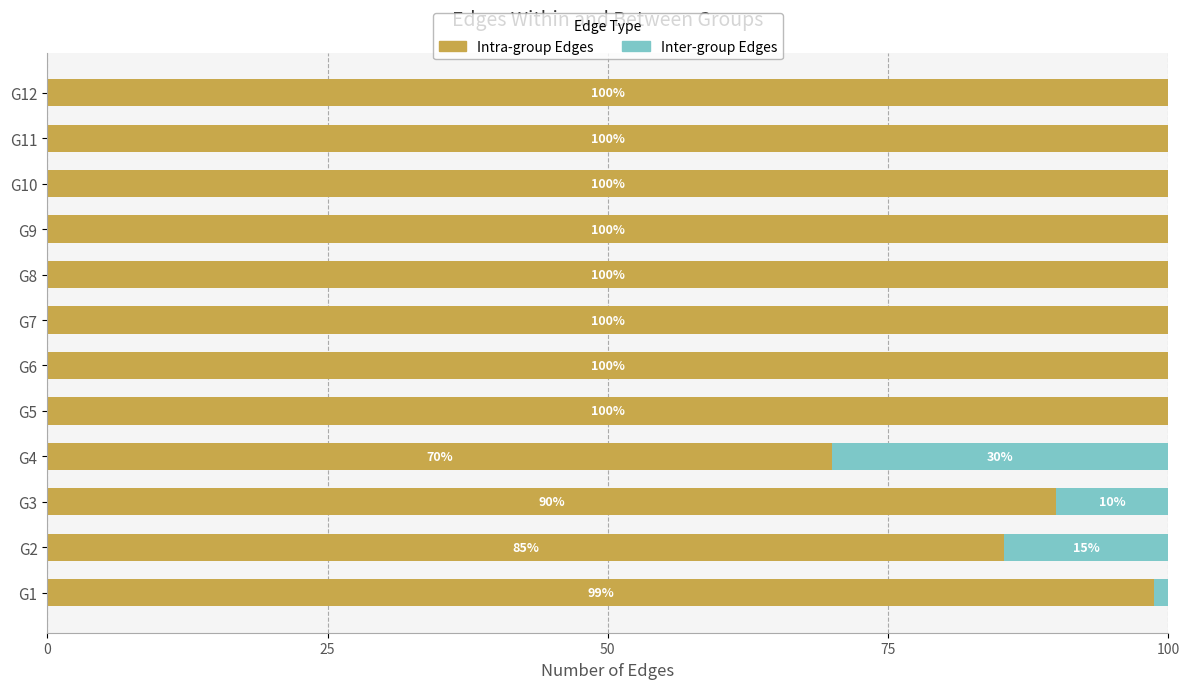

What is the total value across all series at G7?

100.0